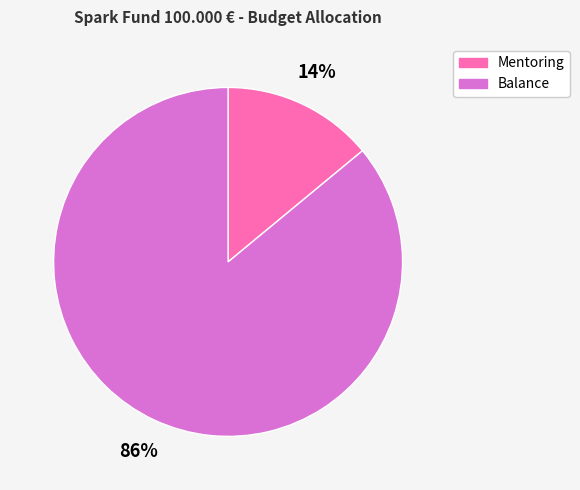

Which category has the biggest portion of the pie?

Balance